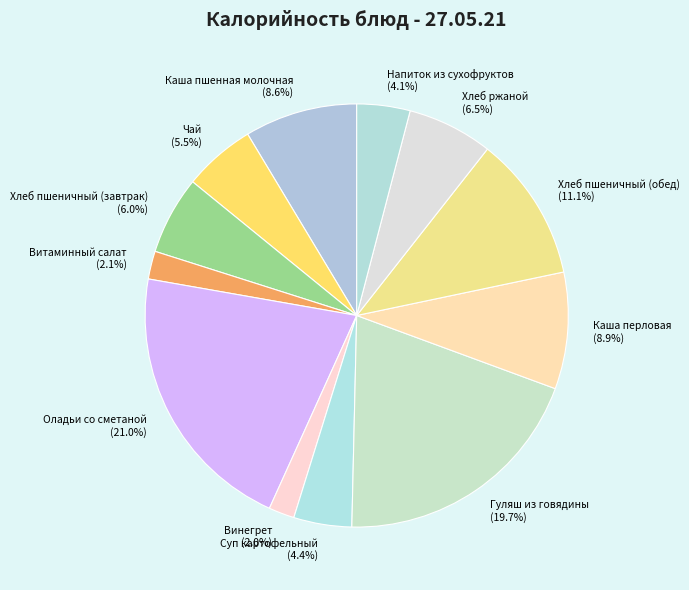

Does Хлеб пшеничный (завтрак) (6.0%) represent more than half of the total?

No